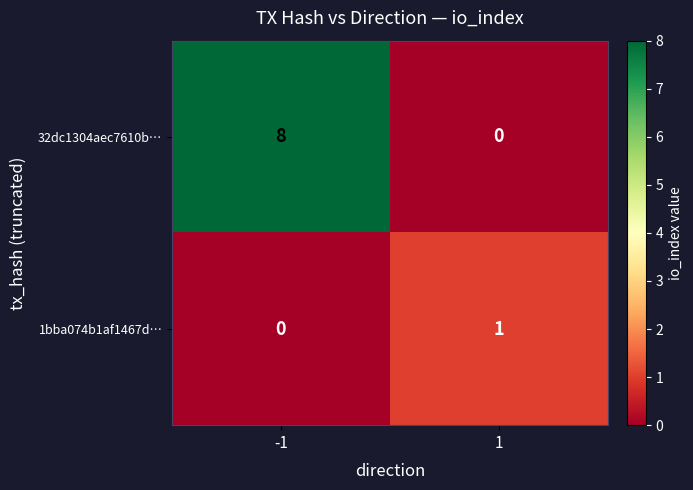

What is the total value across all series at -1?

8